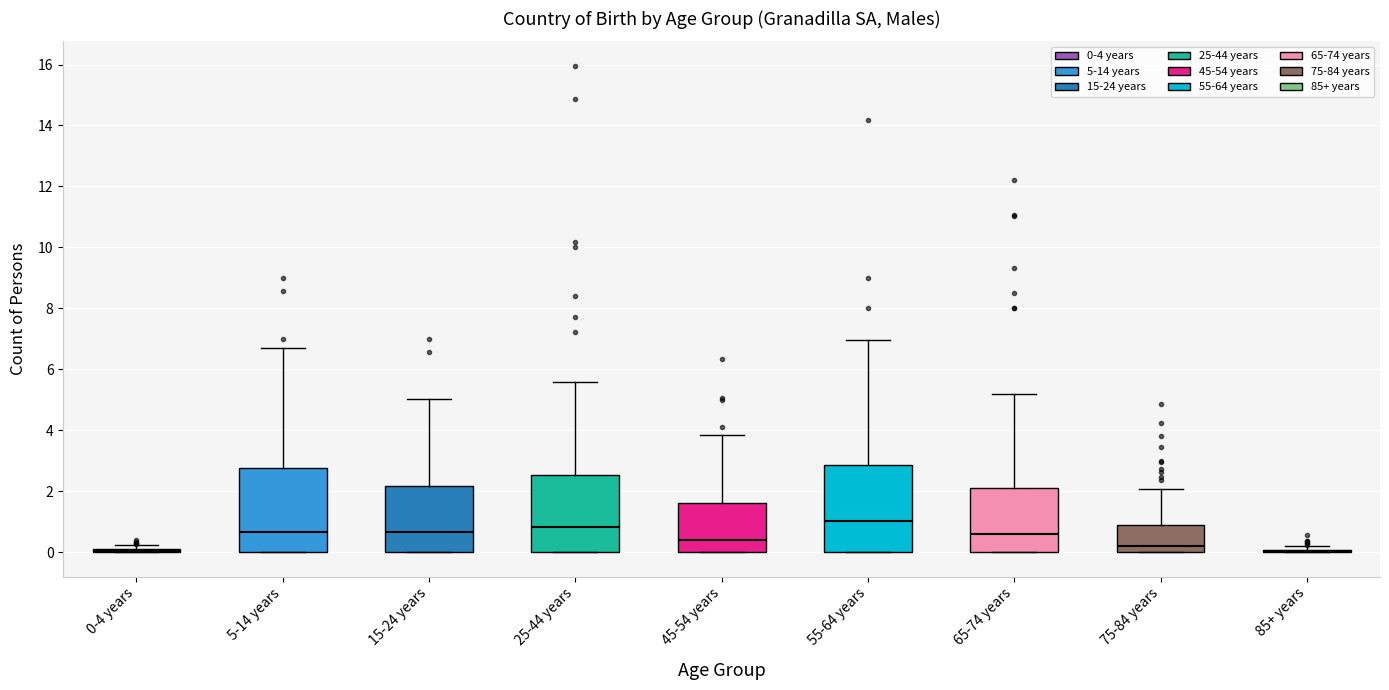

Reading left to right, transcribe this box plot: for each box, give where its median line is, the range the box spans, and where its two whiskers end, as read against the y-axis. The values are not printed on the chart, so give them approximately, as read against the axis.

0-4 years: box collapsed to a line at 0.0, whiskers 0.0 to 0.2
5-14 years: median 0.6, box 0.0 to 2.8, whiskers 0.0 to 6.8
15-24 years: median 0.6, box 0.0 to 2.2, whiskers 0.0 to 5.0
25-44 years: median 0.8, box 0.0 to 2.6, whiskers 0.0 to 5.6
45-54 years: median 0.4, box 0.0 to 1.6, whiskers 0.0 to 3.8
55-64 years: median 1.0, box 0.0 to 2.8, whiskers 0.0 to 7.0
65-74 years: median 0.6, box 0.0 to 2.2, whiskers 0.0 to 5.2
75-84 years: median 0.2, box 0.0 to 0.8, whiskers 0.0 to 2.0
85+ years: box collapsed to a line at 0.0, whiskers 0.0 to 0.2